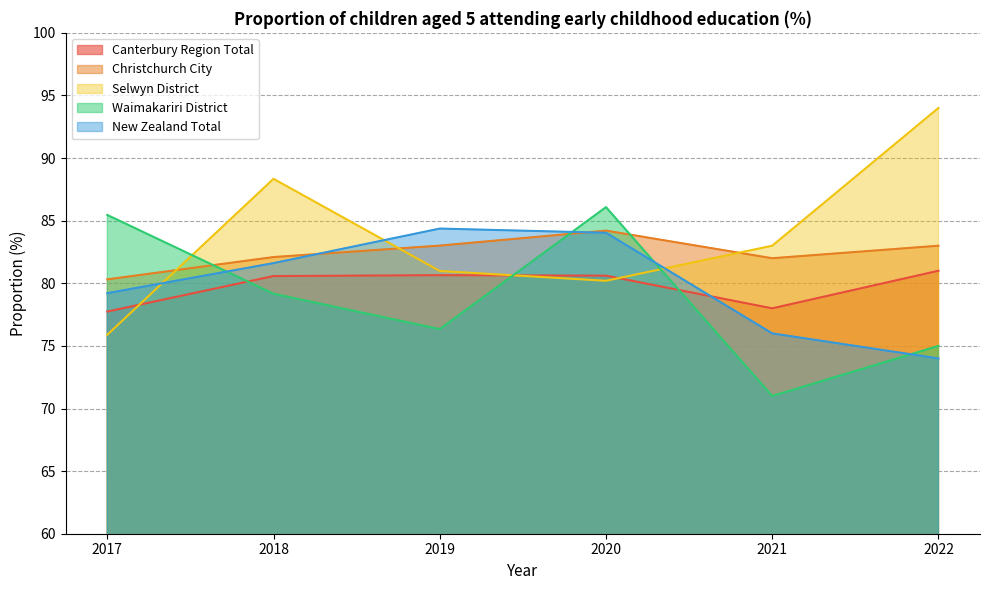

True or false: Christchurch City has more than 2 points higher than both neighbors.

False